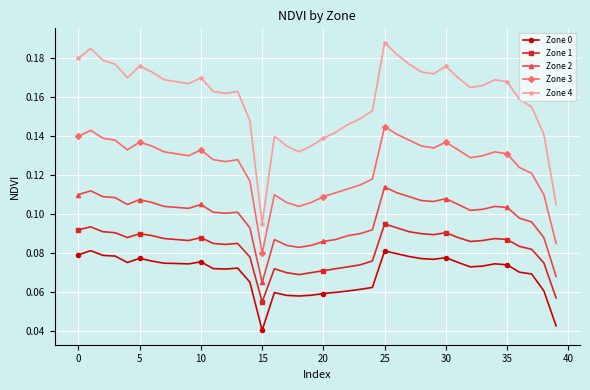

What is the sum of all Zone 4 values?

6.4